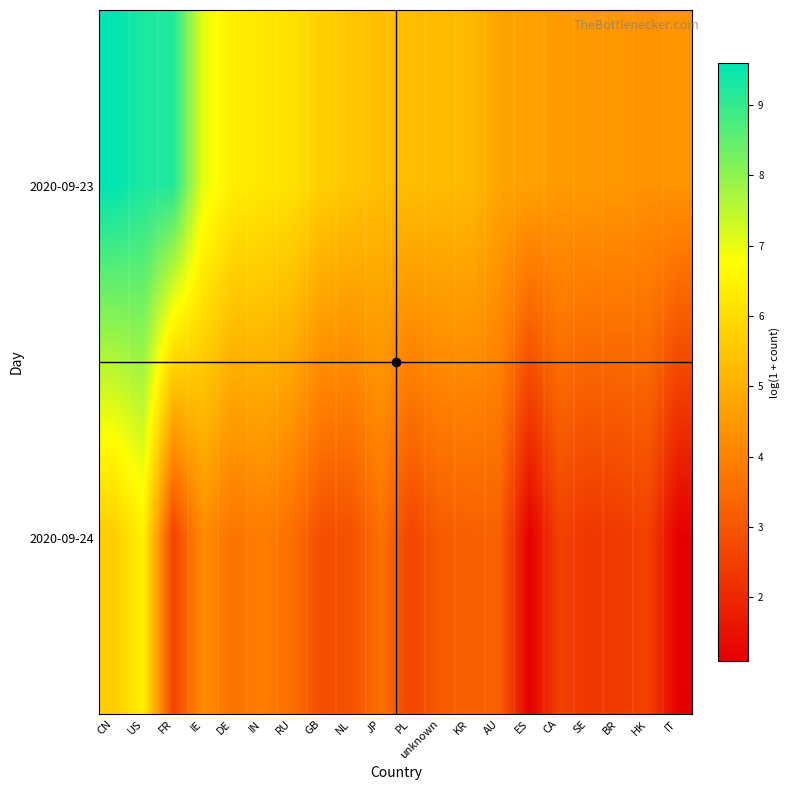

Reading left to right, transcribe all the data shown in this chart.

2020-09-23: CN=9.6	US=9.3	FR=9.2	IE=7.0	DE=6.4	IN=6.2	RU=6.1	GB=5.7	NL=5.5	JP=5.3	PL=5.3	unknown=5.3	KR=5.2	AU=4.7	ES=4.7	CA=4.5	SE=4.5	BR=4.5	HK=4.3	IT=4.4
2020-09-24: CN=5.7	US=6.4	FR=2.6	IE=4.2	DE=3.7	IN=3.9	RU=3.6	GB=2.8	NL=2.9	JP=3.6	PL=2.6	unknown=3.1	KR=3.2	AU=3.3	ES=1.1	CA=2.6	SE=2.3	BR=2.4	HK=2.6	IT=1.1